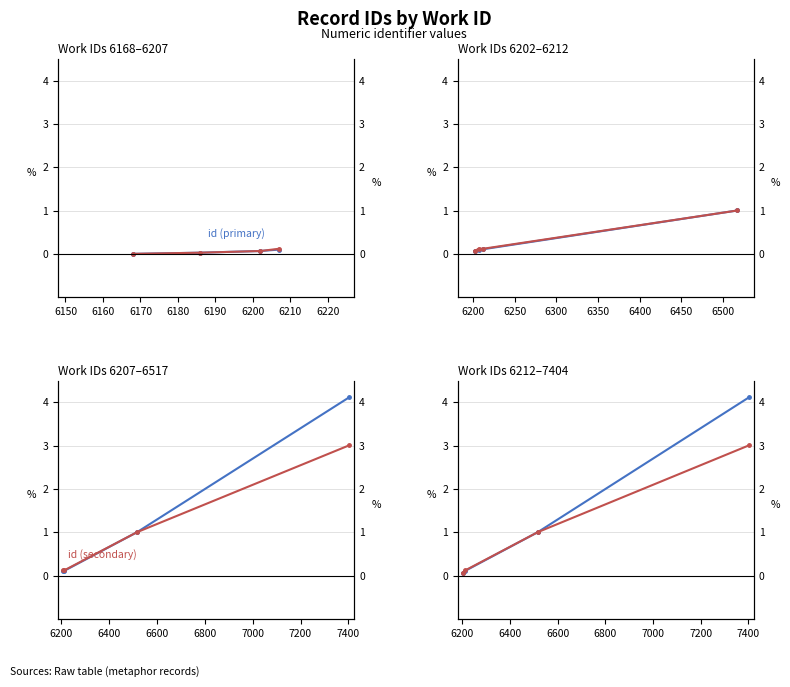

Count the number of categories in the chart.

4